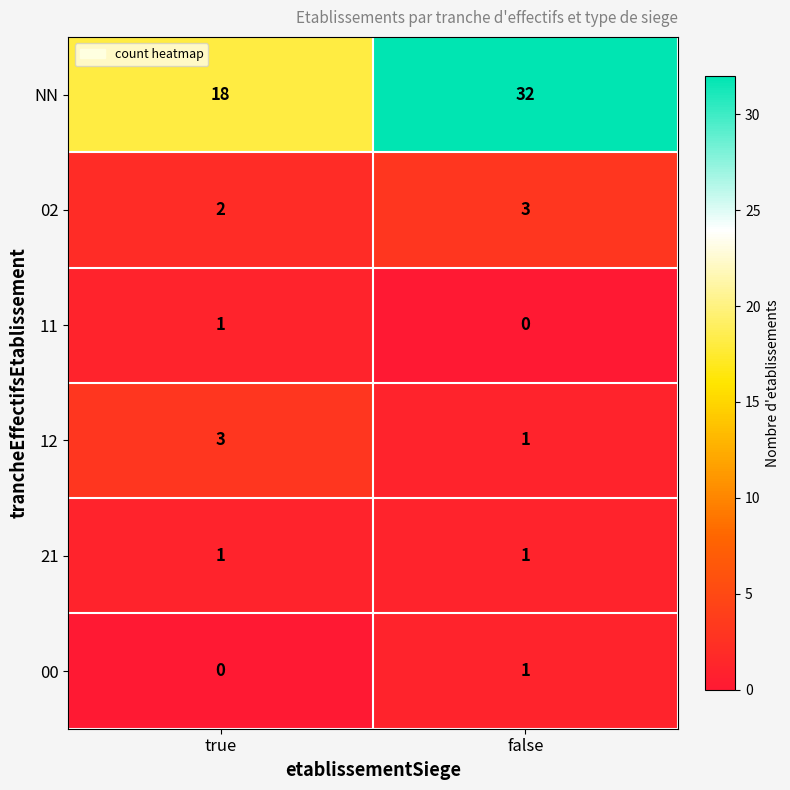

Reading left to right, list all the values displayed in this chart.

NN: 18	32
02: 2	3
11: 1	0
12: 3	1
21: 1	1
00: 0	1